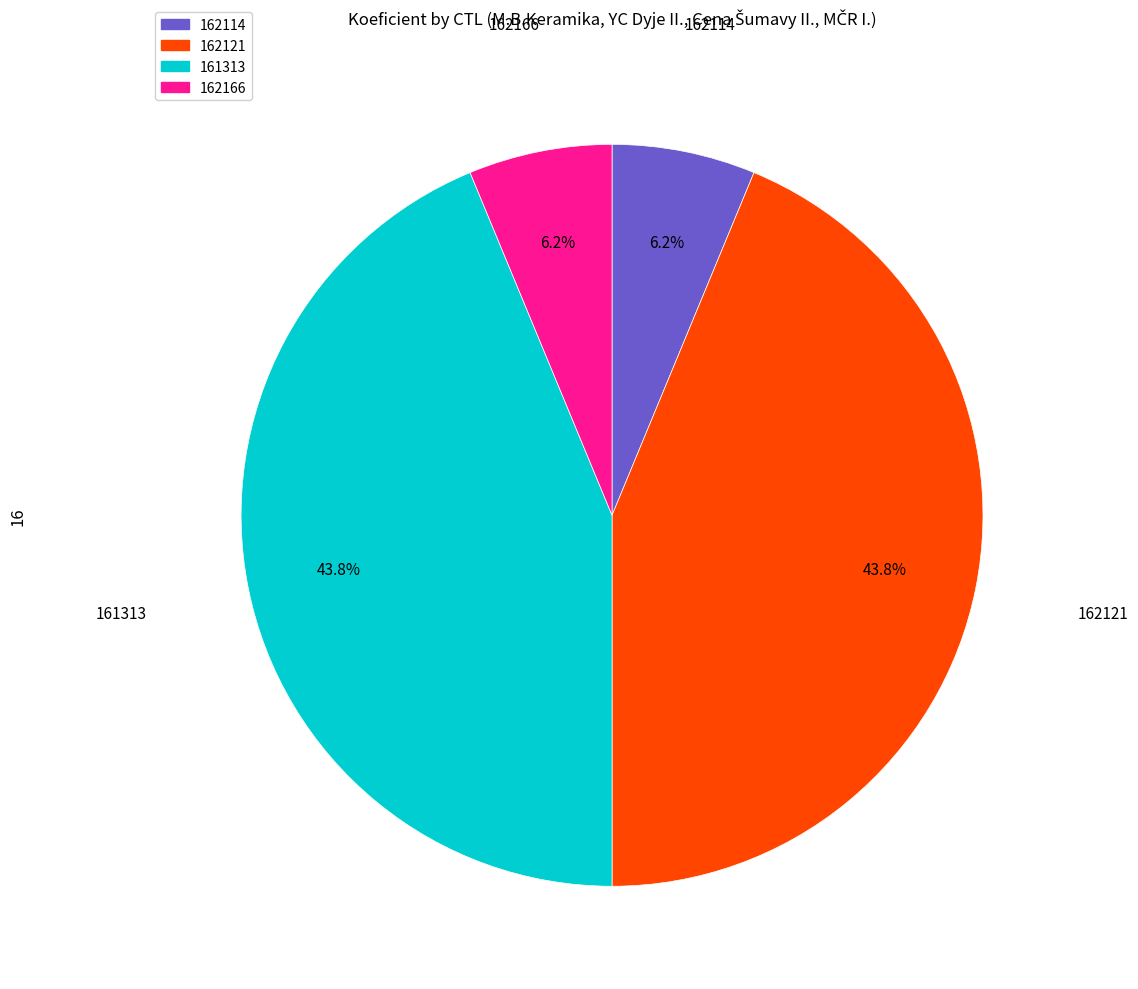

What percentage do 162114 and 162121 together represent?

50.0%